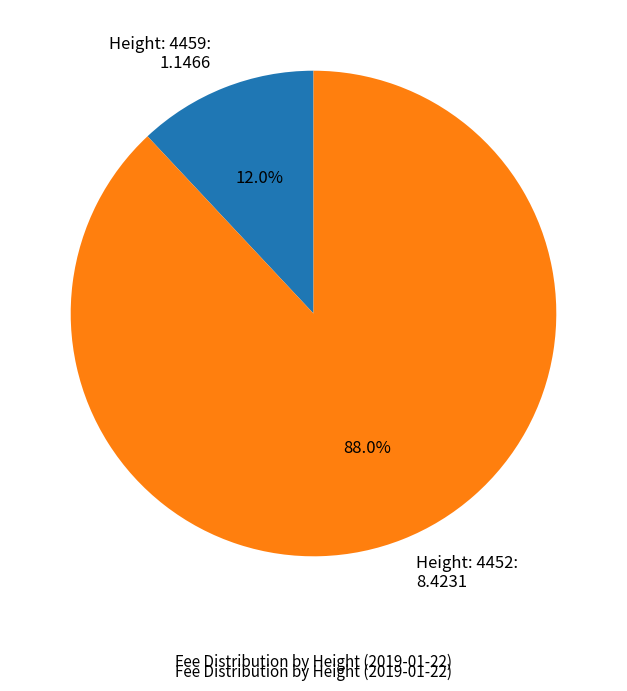

Which slice represents more than half of the pie?

Height: 4452: 8.4231